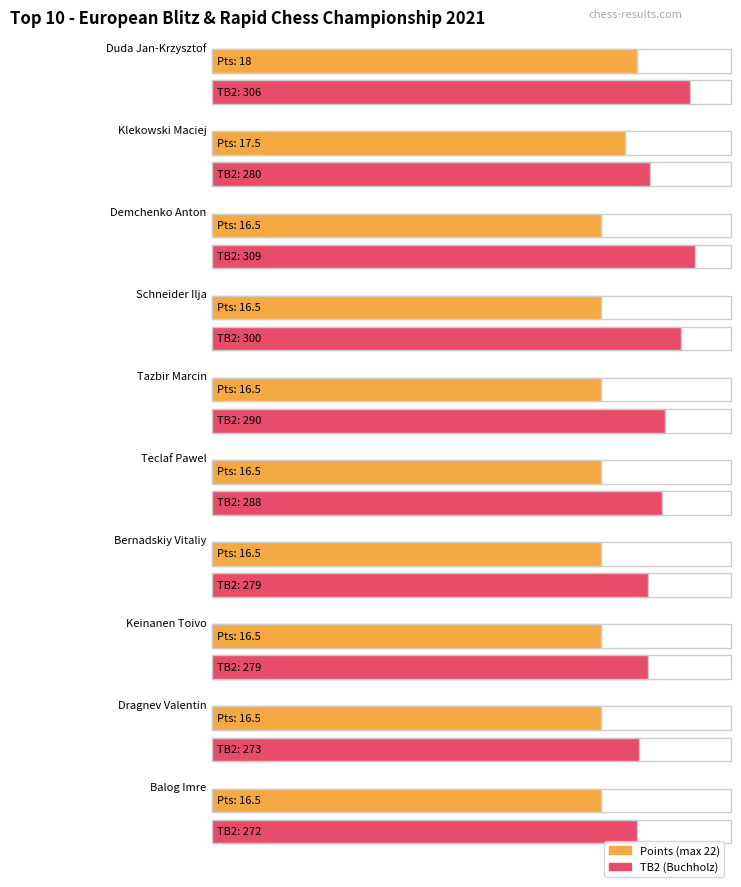

Reading left to right, what are all the values shown in this chart?

Pts.: 18.0	17.5	16.5	16.5	16.5	16.5	16.5	16.5	16.5	16.5
TB2: 306.0	280.0	309.0	300.0	290.0	288.0	279.0	279.0	273.0	272.0